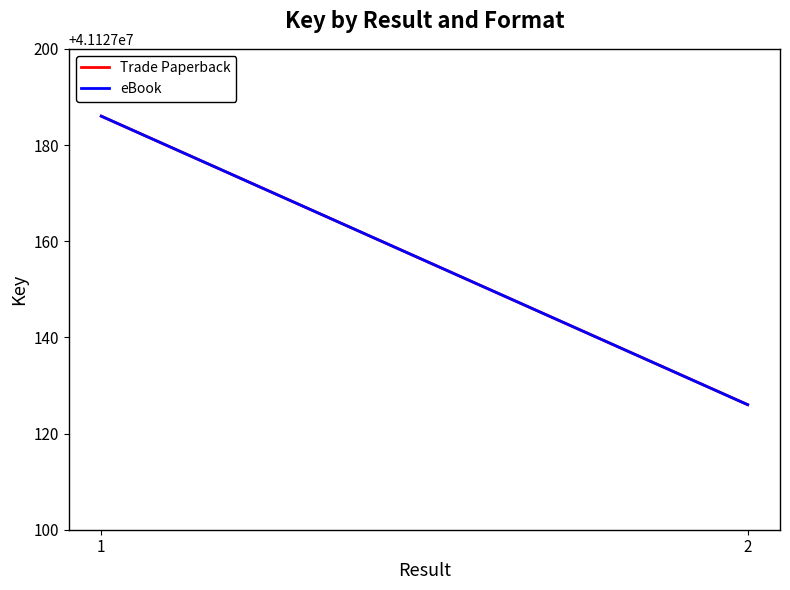

Which series has the largest total across all categories?

Trade Paperback